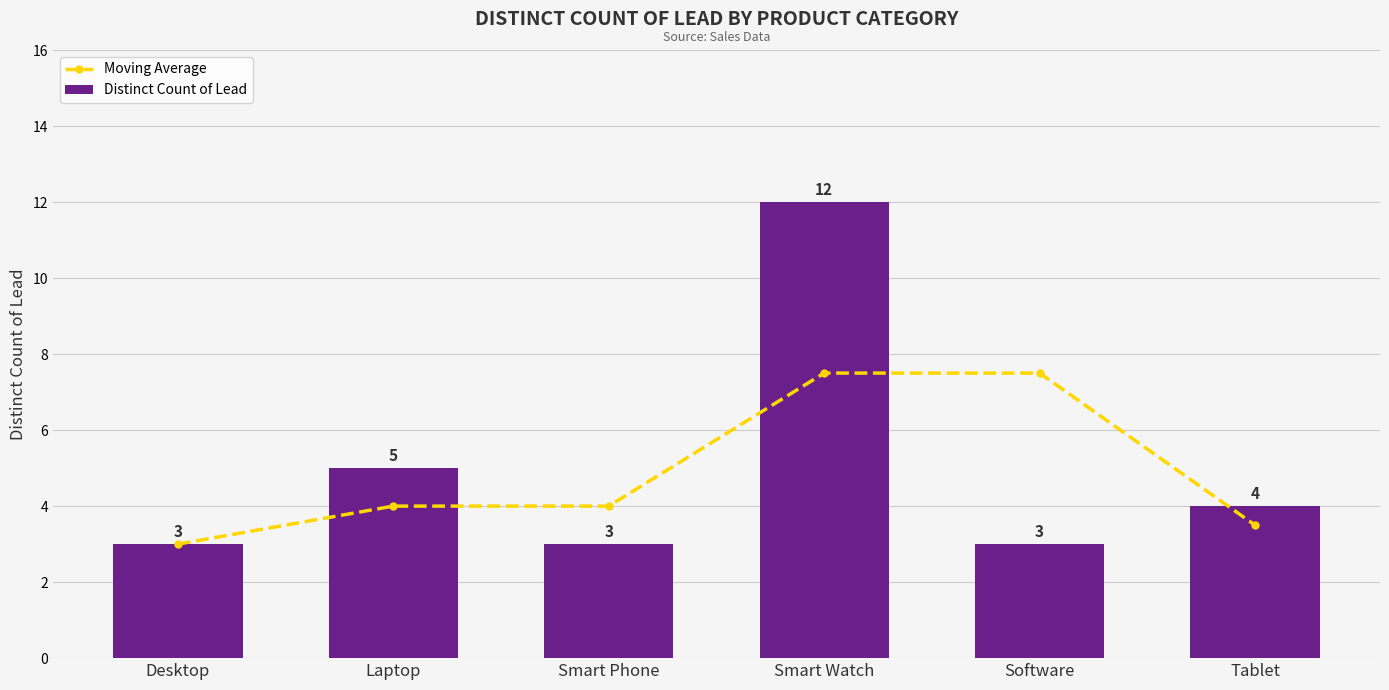

True or false: Moving Average has a value of 11.6 at Software.

False